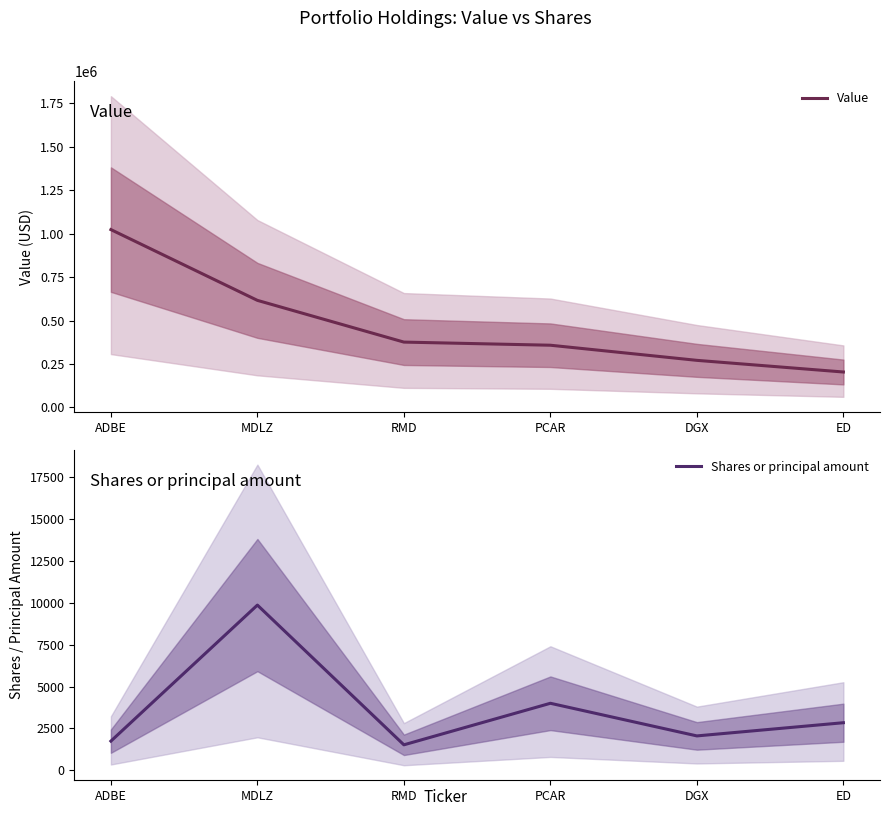

What is the minimum value shown in the chart?

1525